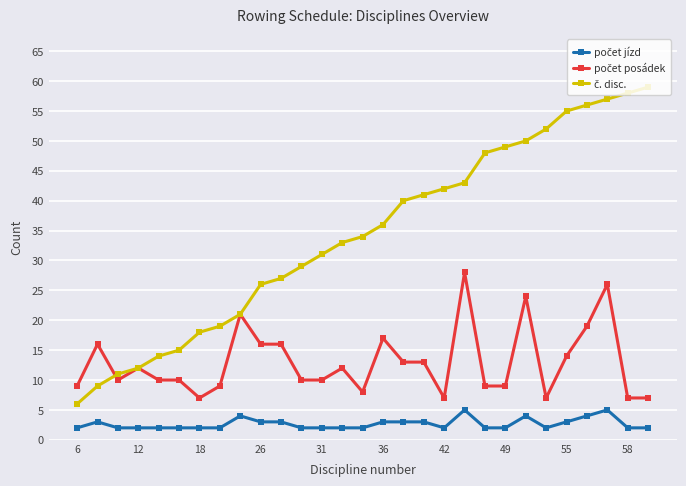

What is the greatest value displayed?

59